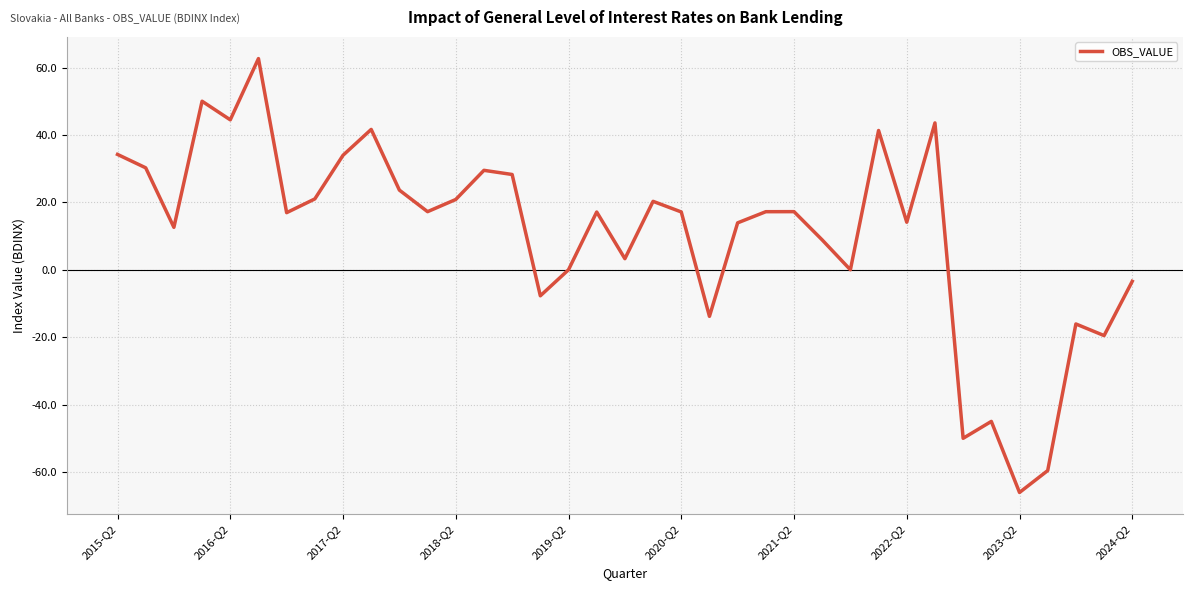

What is the difference between the maximum and minimum values?

128.7